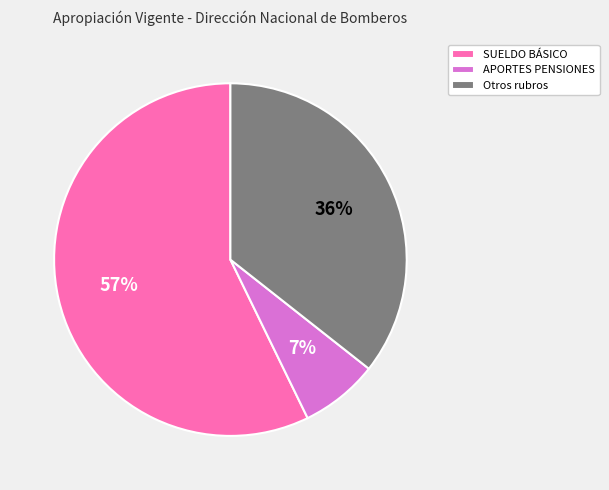

Do APORTES PENSIONES and SUELDO BÁSICO together represent more than half of the pie?

Yes